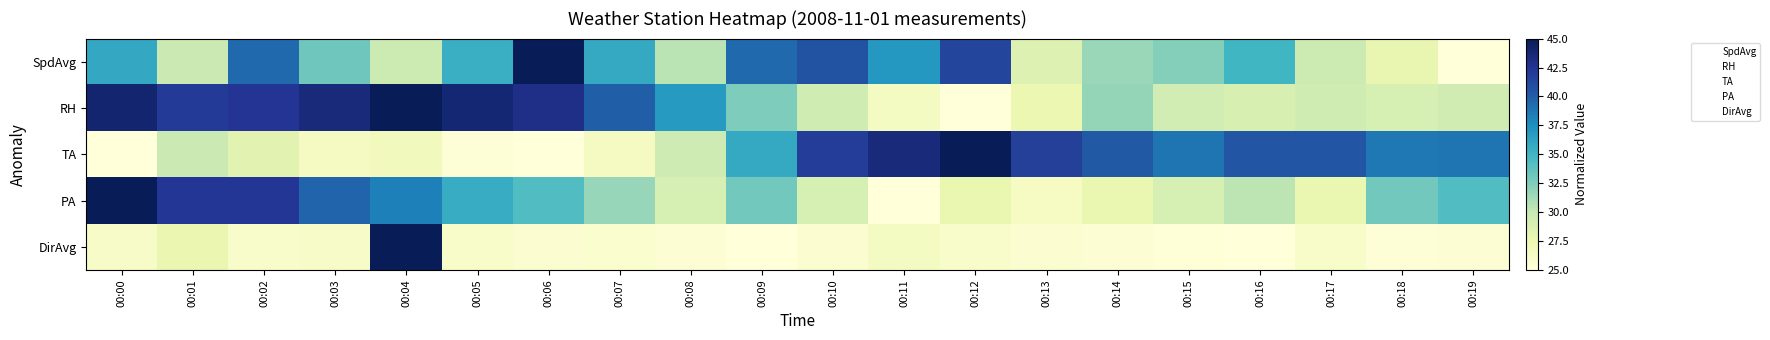

What is the maximum value for RH?

45.0